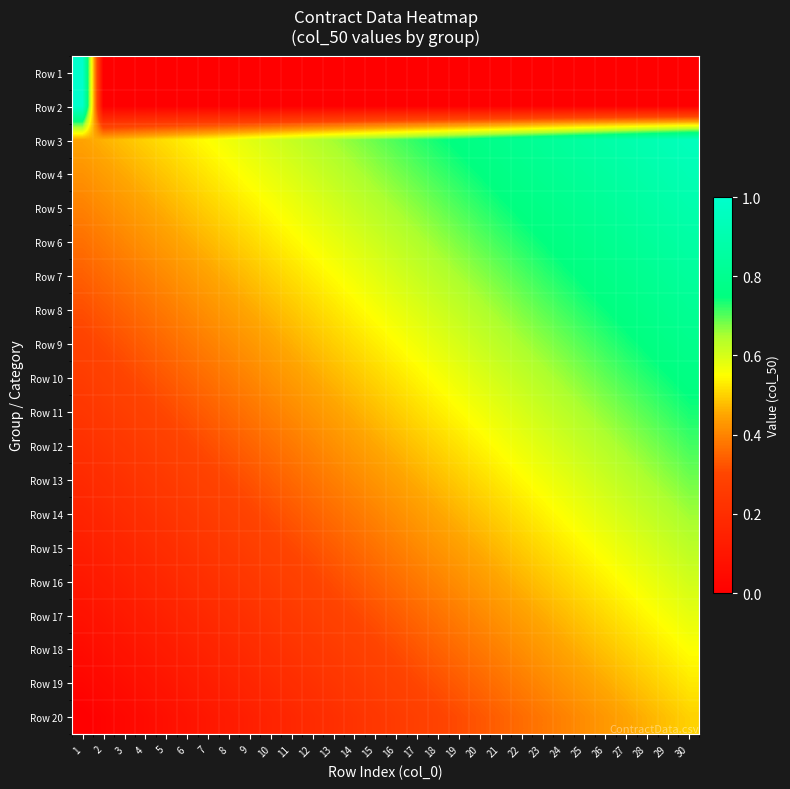

What is the spread (max minus min) of values at 21?

0.8